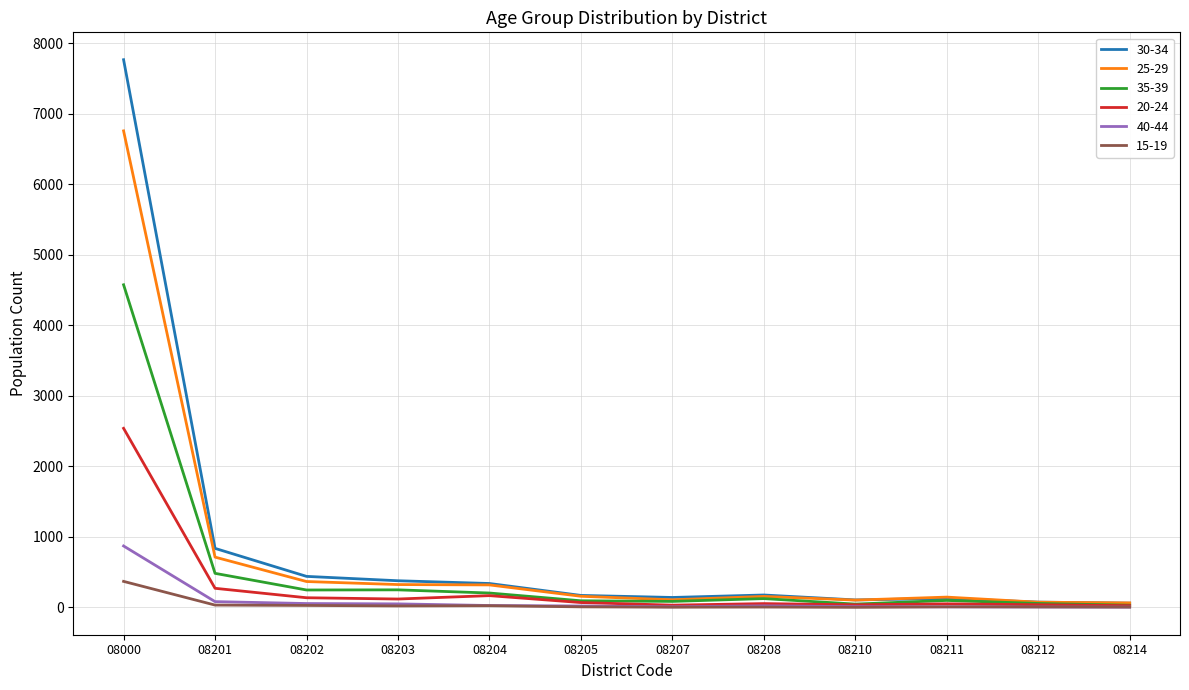

Rank the series by their maximum value, from highest to lowest.

30-34, 25-29, 35-39, 20-24, 40-44, 15-19